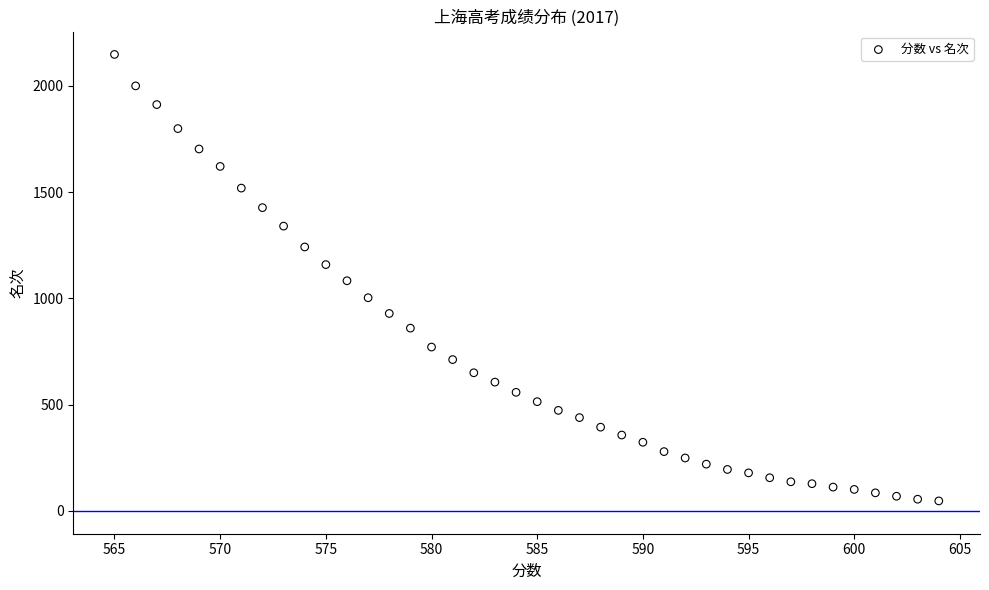

What is the range of Y values (max minus min)?

2101